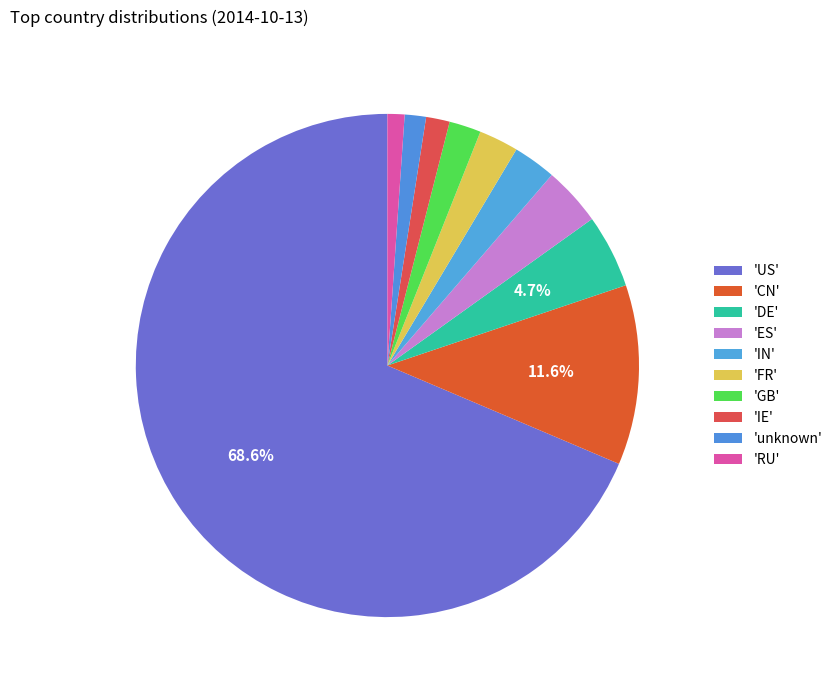

Which slice is the largest?

US